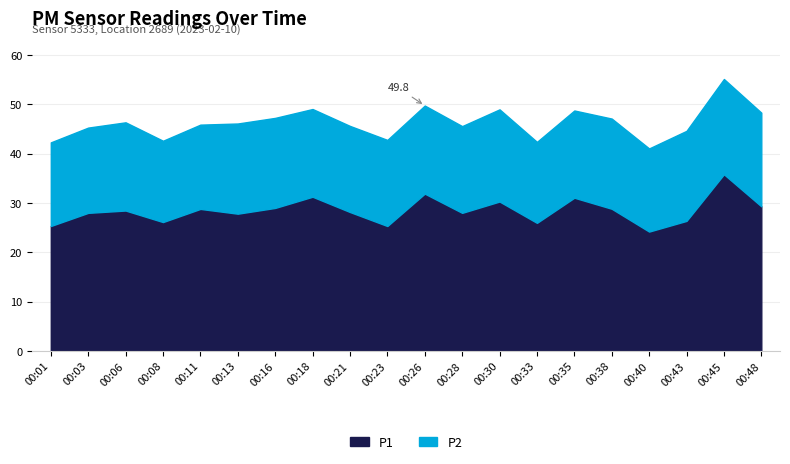

Reading right to left, extract all data points from this chart.

P1: 00:48=29.3	00:45=35.8	00:43=26.4	00:40=24.2	00:38=28.8	00:35=31.1	00:33=26.0	00:30=30.3	00:28=28.0	00:26=31.9	00:23=25.3	00:21=28.2	00:18=31.3	00:16=29.0	00:13=27.8	00:11=28.8	00:08=26.1	00:06=28.5	00:03=28.0	00:01=25.3
P2: 00:48=19.0	00:45=19.3	00:43=18.3	00:40=16.9	00:38=18.3	00:35=17.7	00:33=16.4	00:30=18.7	00:28=17.6	00:26=17.9	00:23=17.5	00:21=17.5	00:18=17.8	00:16=18.3	00:13=18.3	00:11=17.1	00:08=16.5	00:06=17.9	00:03=17.3	00:01=17.0